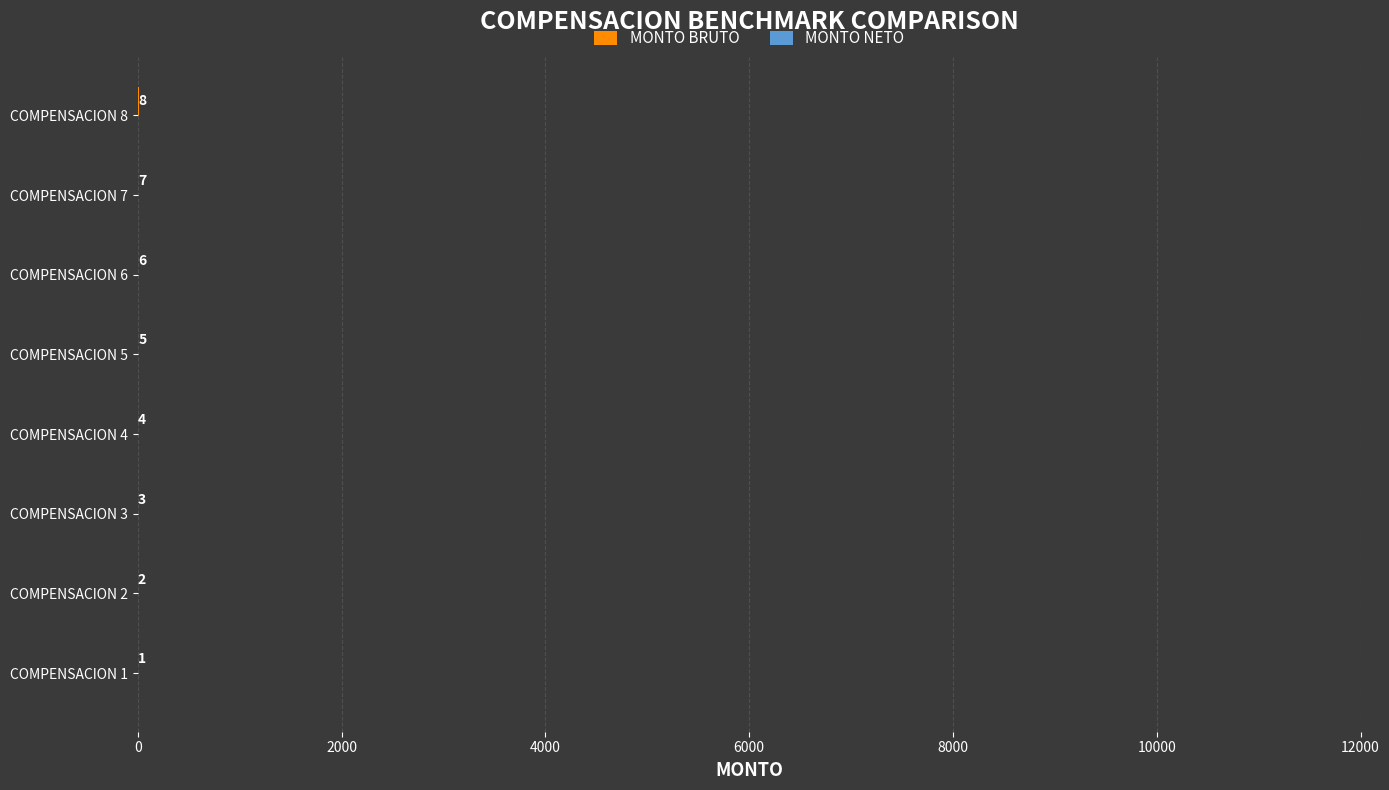

What is the change in value from COMPENSACION 5 to COMPENSACION 8?

+3